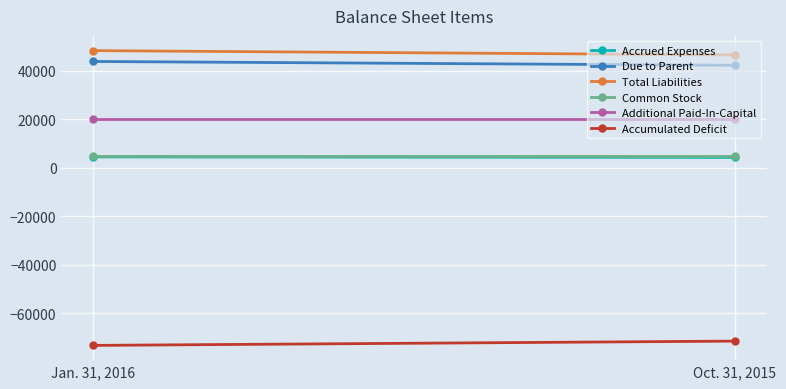

What is the label of the 2nd point from the right?

Jan. 31, 2016